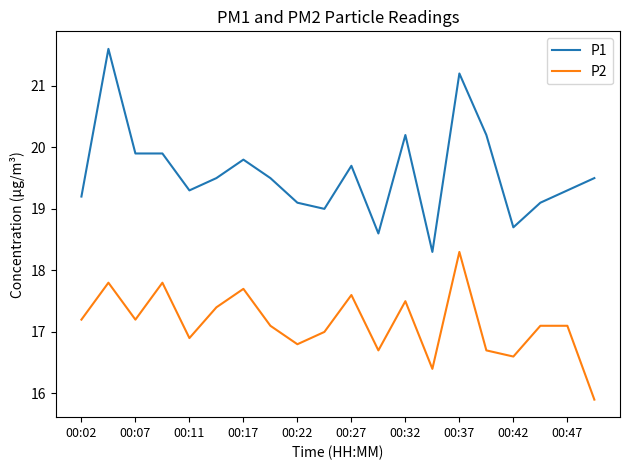

What is the difference between the maximum and minimum values in the P2 series?

2.4